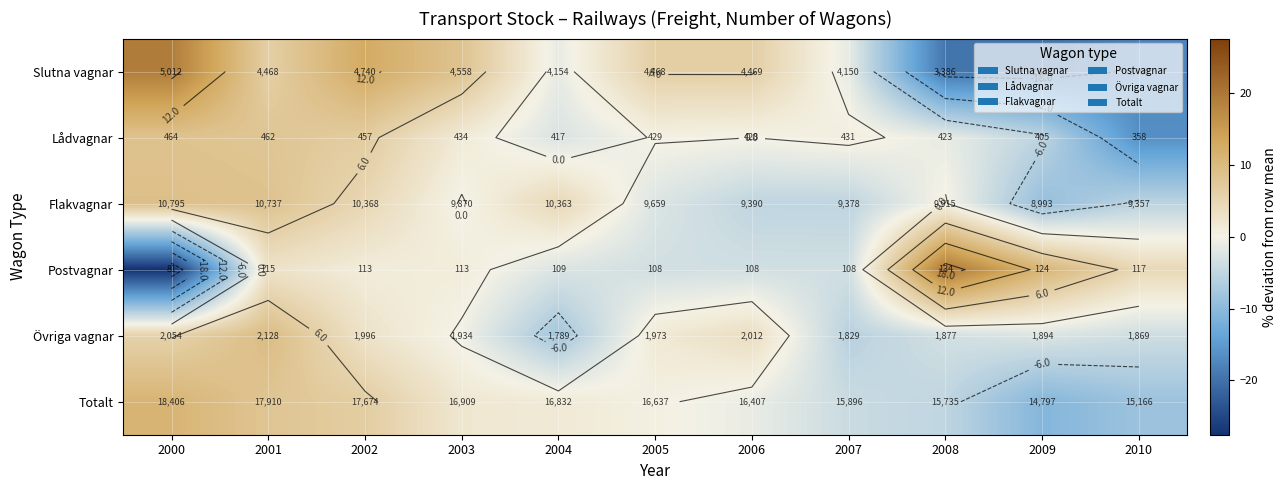

Where is Lådvagnar nearest to the value -3?

2004